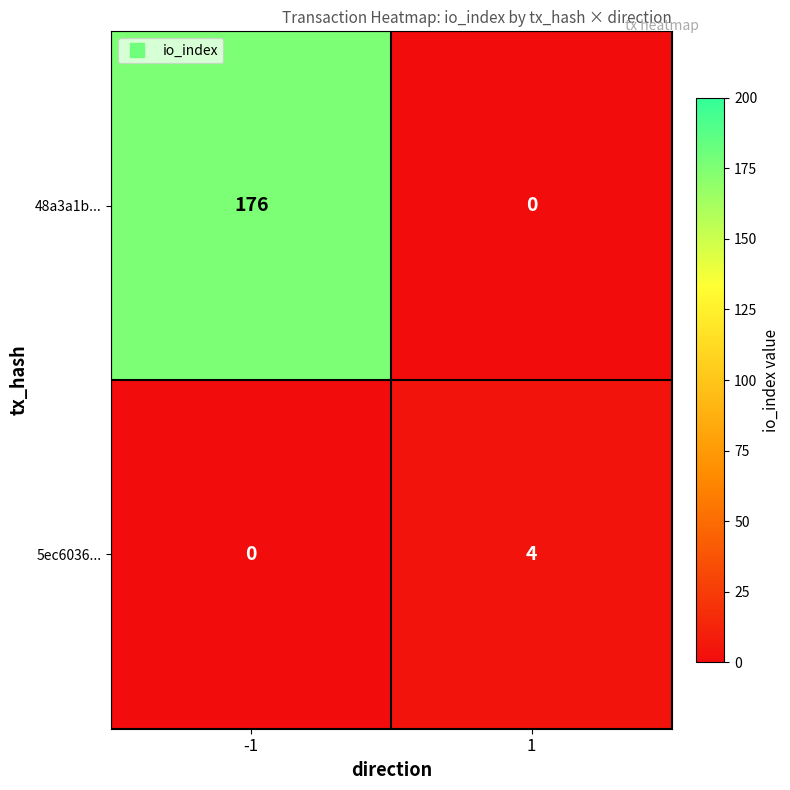

What is the total value across all series at 1?

4